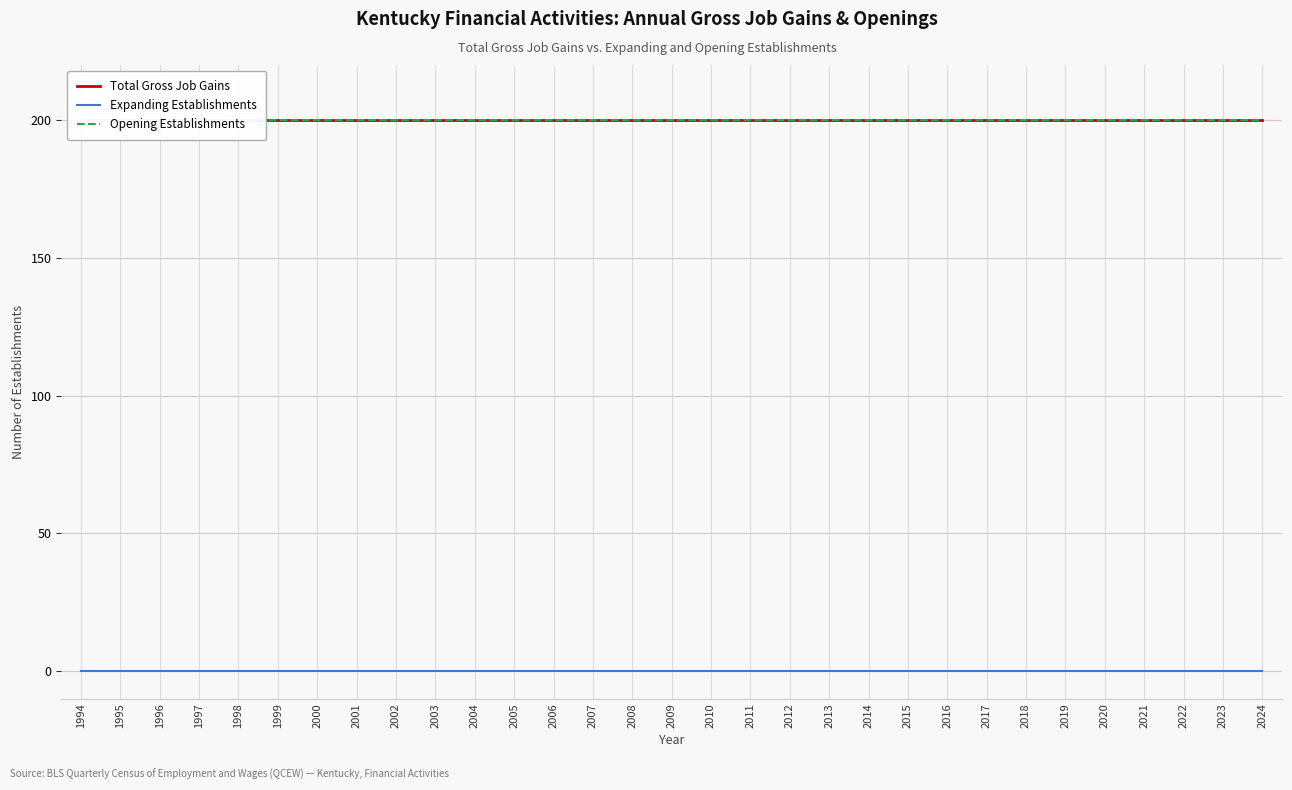

At how many categories does at least one series exceed 89?

31